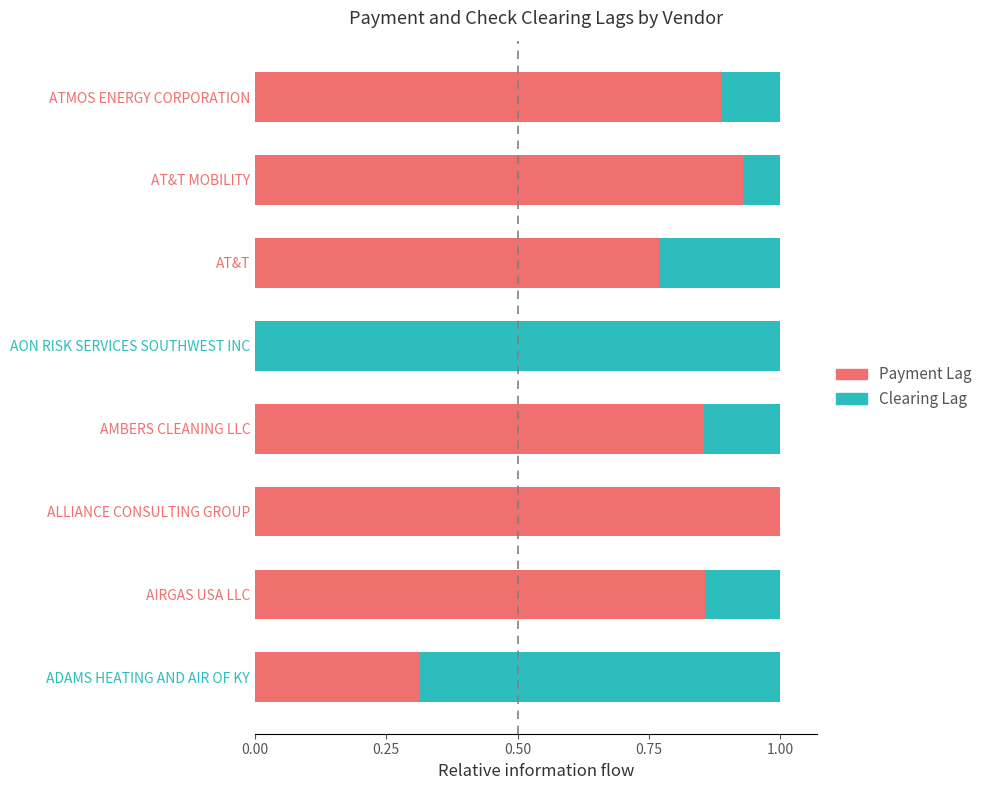

What is the sum of the Payment Lag values at ADAMS HEATING AND AIR OF KY and ALLIANCE CONSULTING GROUP?

1.3